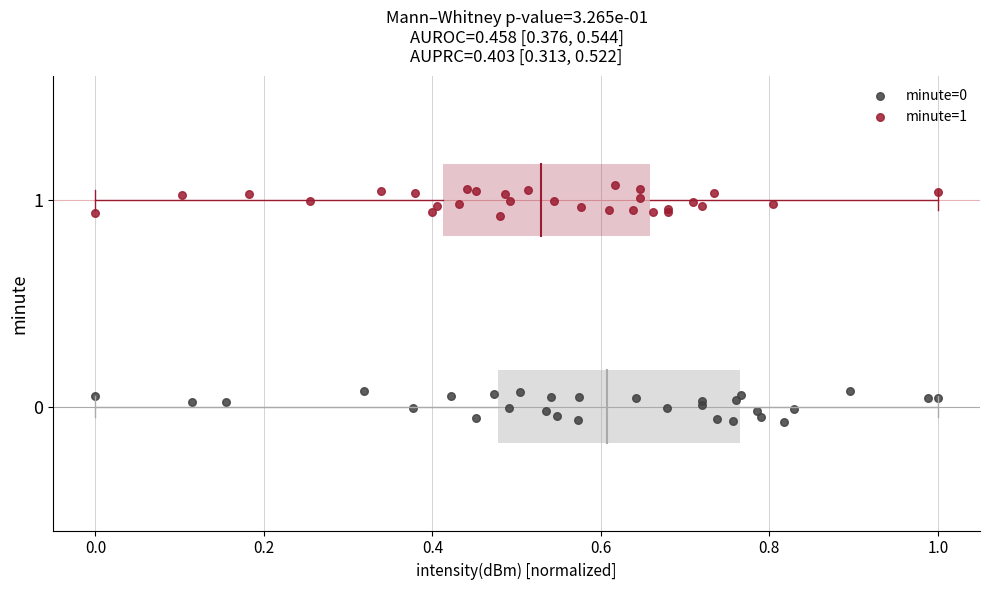

Which series contains the highest Y value?

minute=1